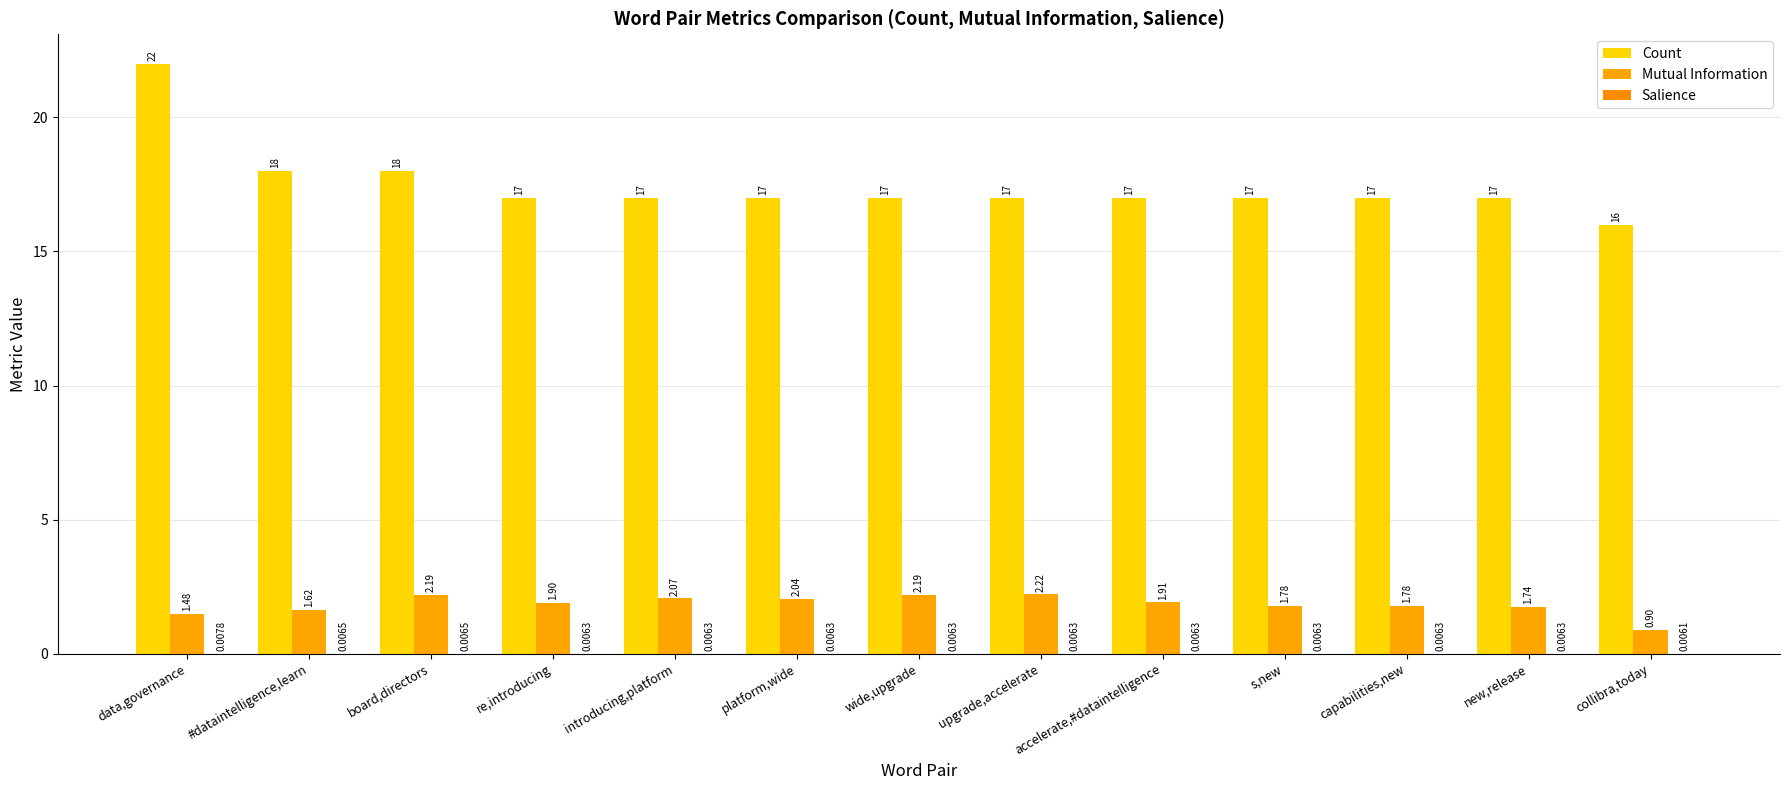

Reading left to right, extract all data points from this chart.

Count: 22.0	18.0	18.0	17.0	17.0	17.0	17.0	17.0	17.0	17.0	17.0	17.0	16.0
Mutual Information: 1.5	1.6	2.2	1.9	2.1	2.0	2.2	2.2	1.9	1.8	1.8	1.7	0.9
Salience: 0.0	0.0	0.0	0.0	0.0	0.0	0.0	0.0	0.0	0.0	0.0	0.0	0.0